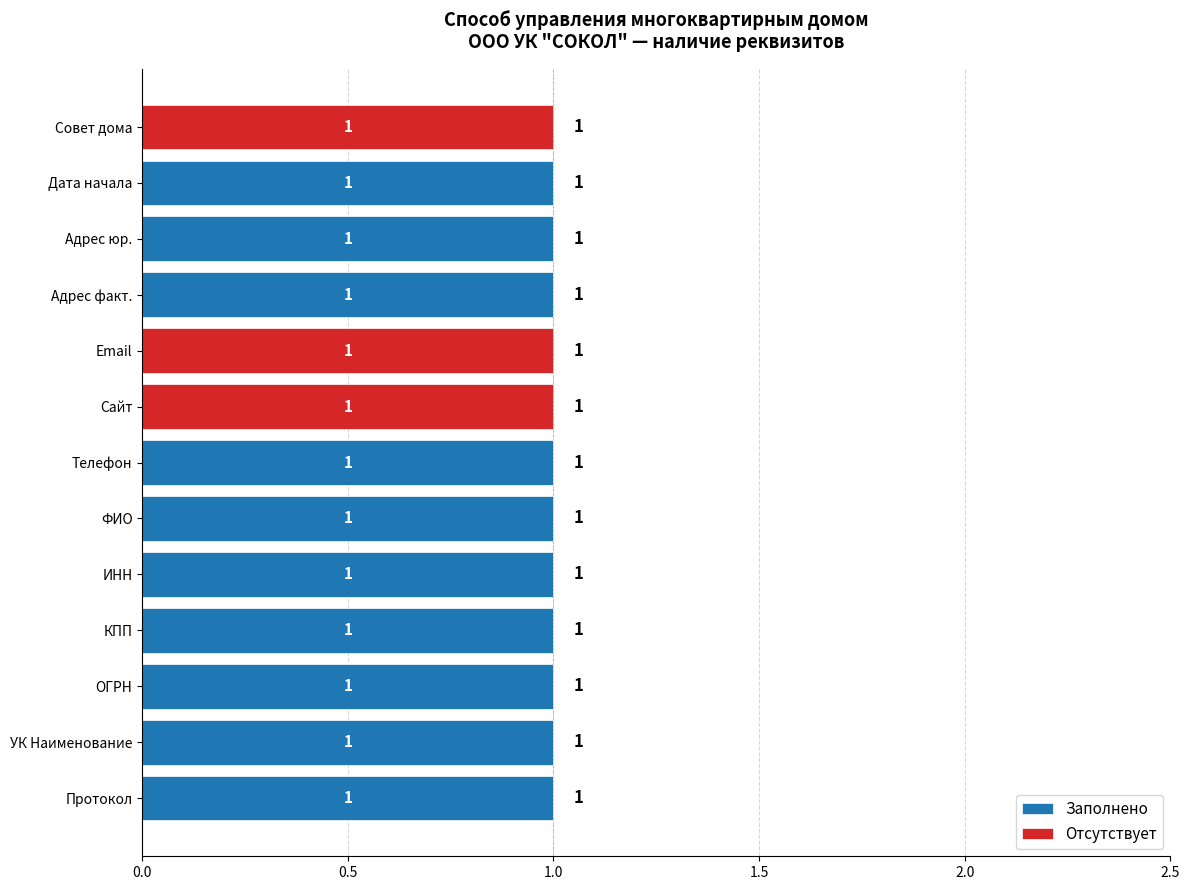

Is it true that Заполнено equals -1 at Совет дома?

False